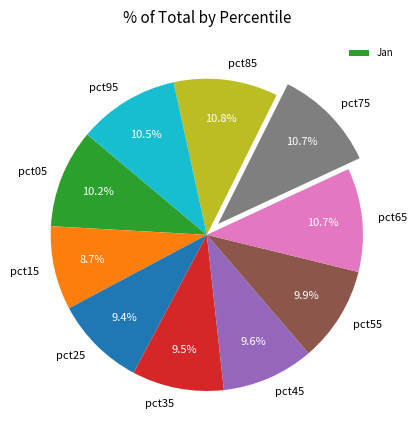

Is there any slice that represents more than half of the pie?

No